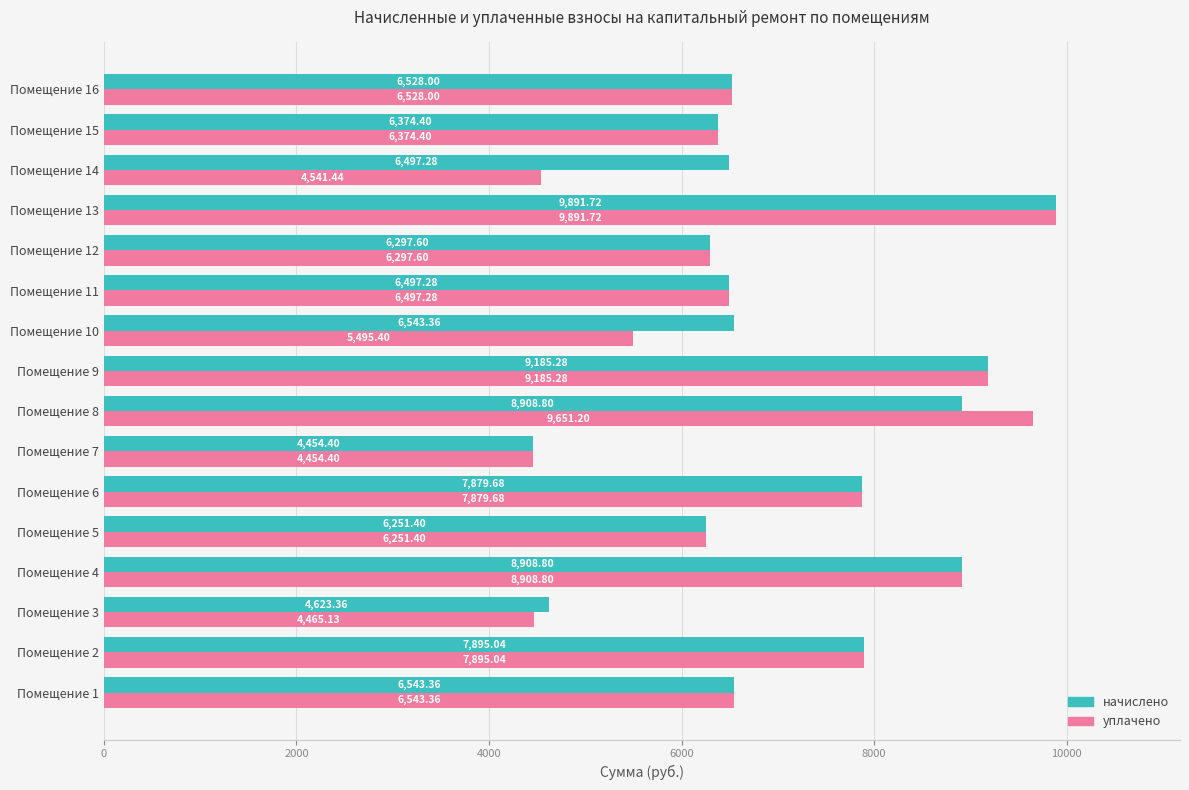

List the series in order of their overall mean, highest first.

начислено, уплачено